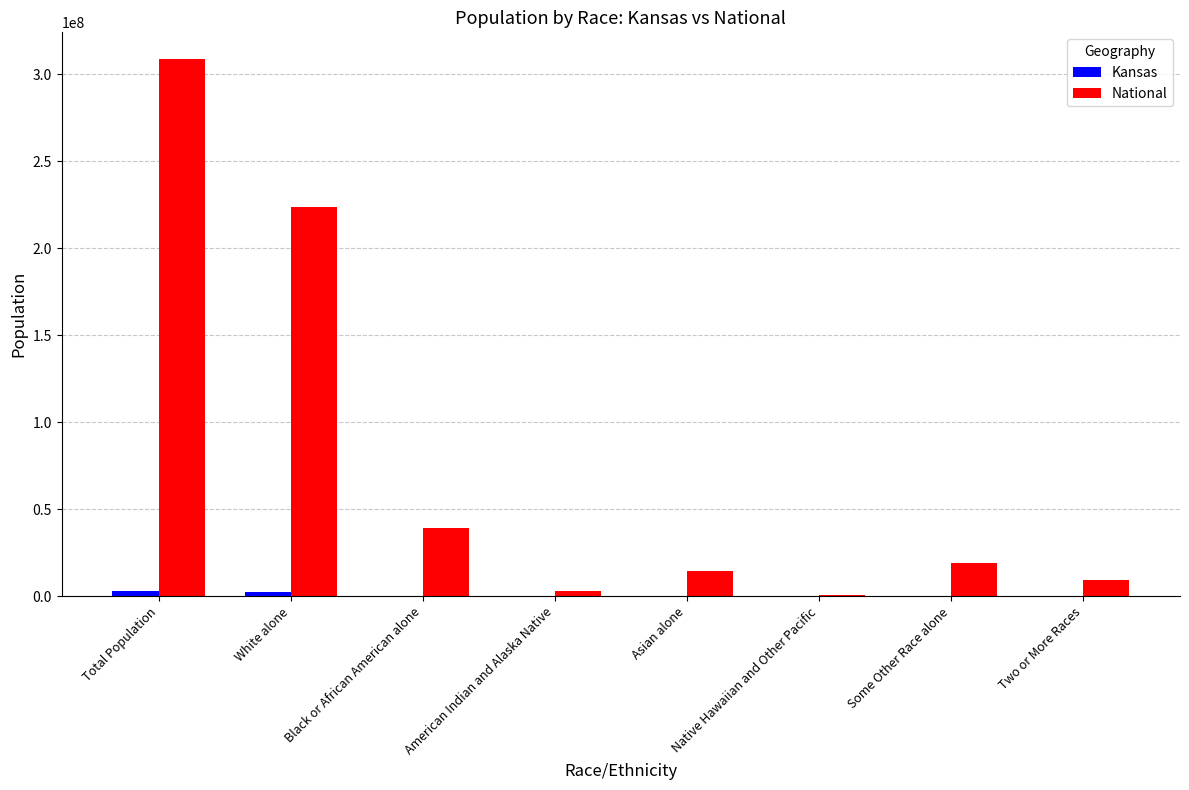

Which series has the largest total across all categories?

National